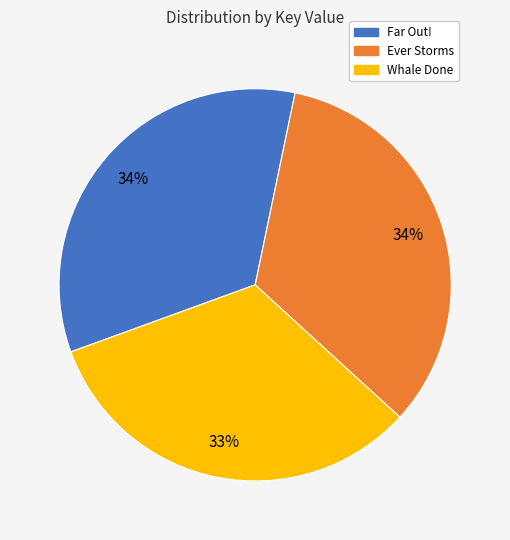

Do Whale Done and Ever Storms together represent more than half of the pie?

Yes